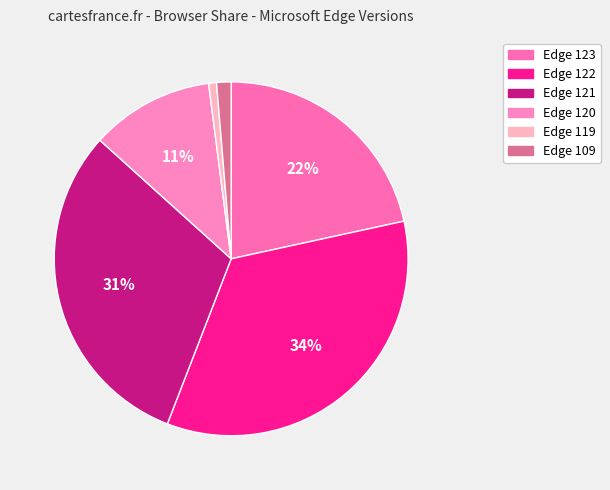

Does any single category account for the majority?

No